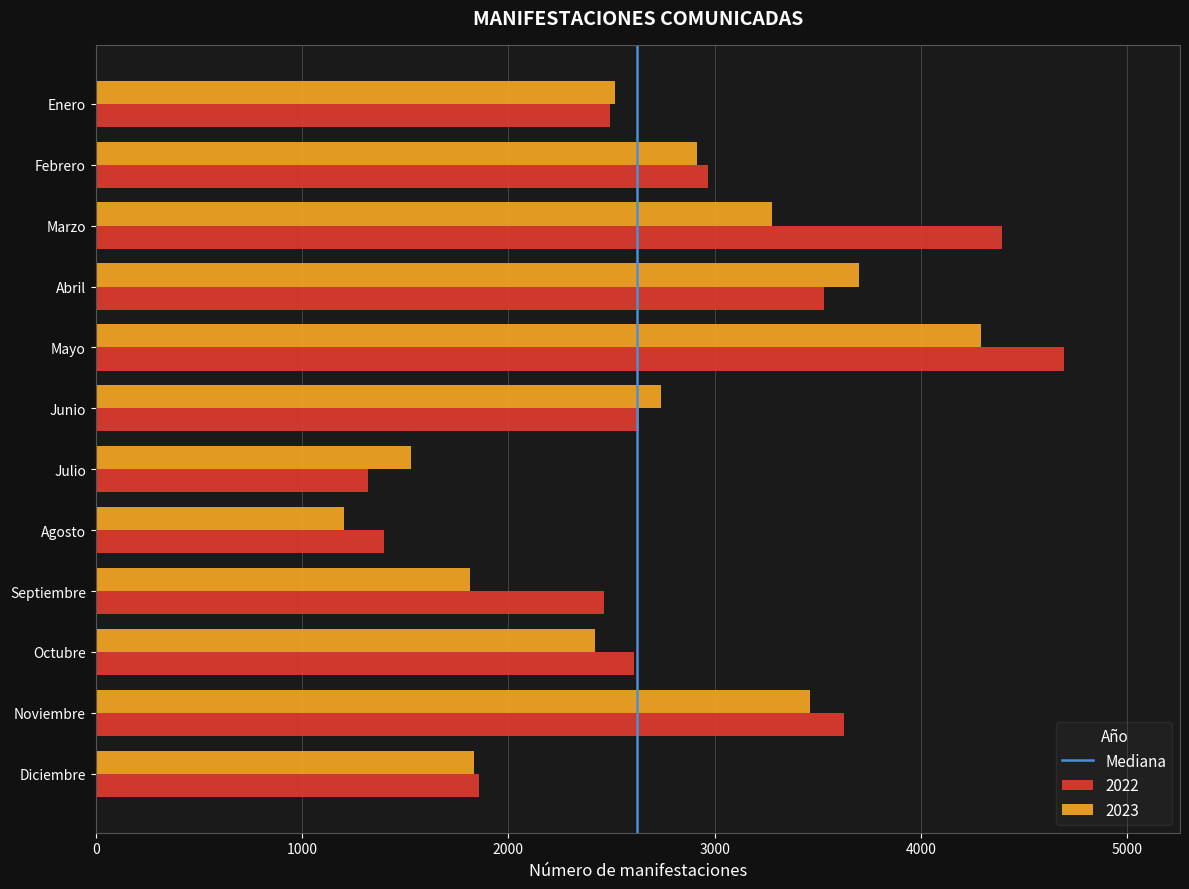

Which label corresponds to the largest value in the chart?

Mayo